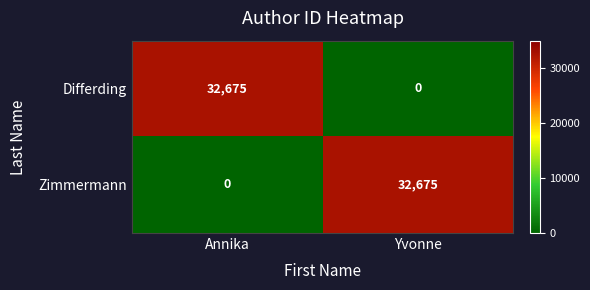

At which label is Differding closest to 16337?

Yvonne